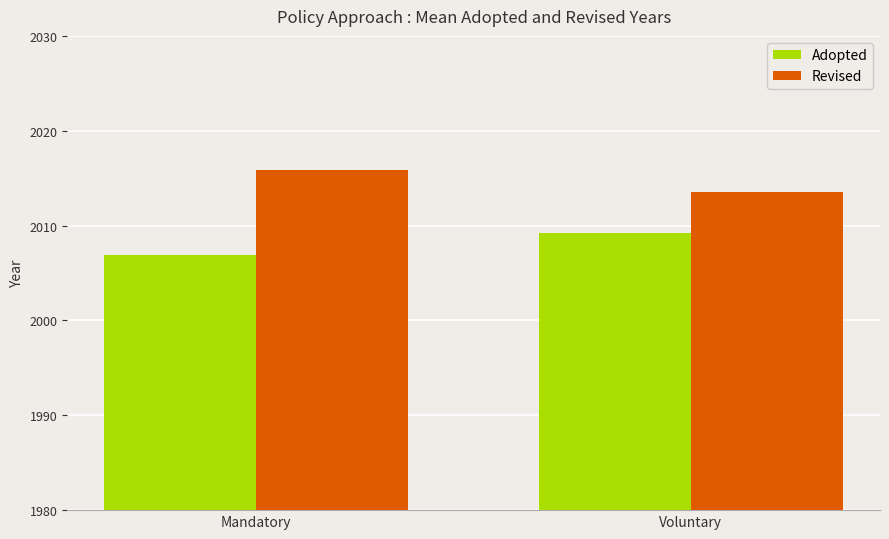

What are all the series names shown in the legend?

Adopted, Revised